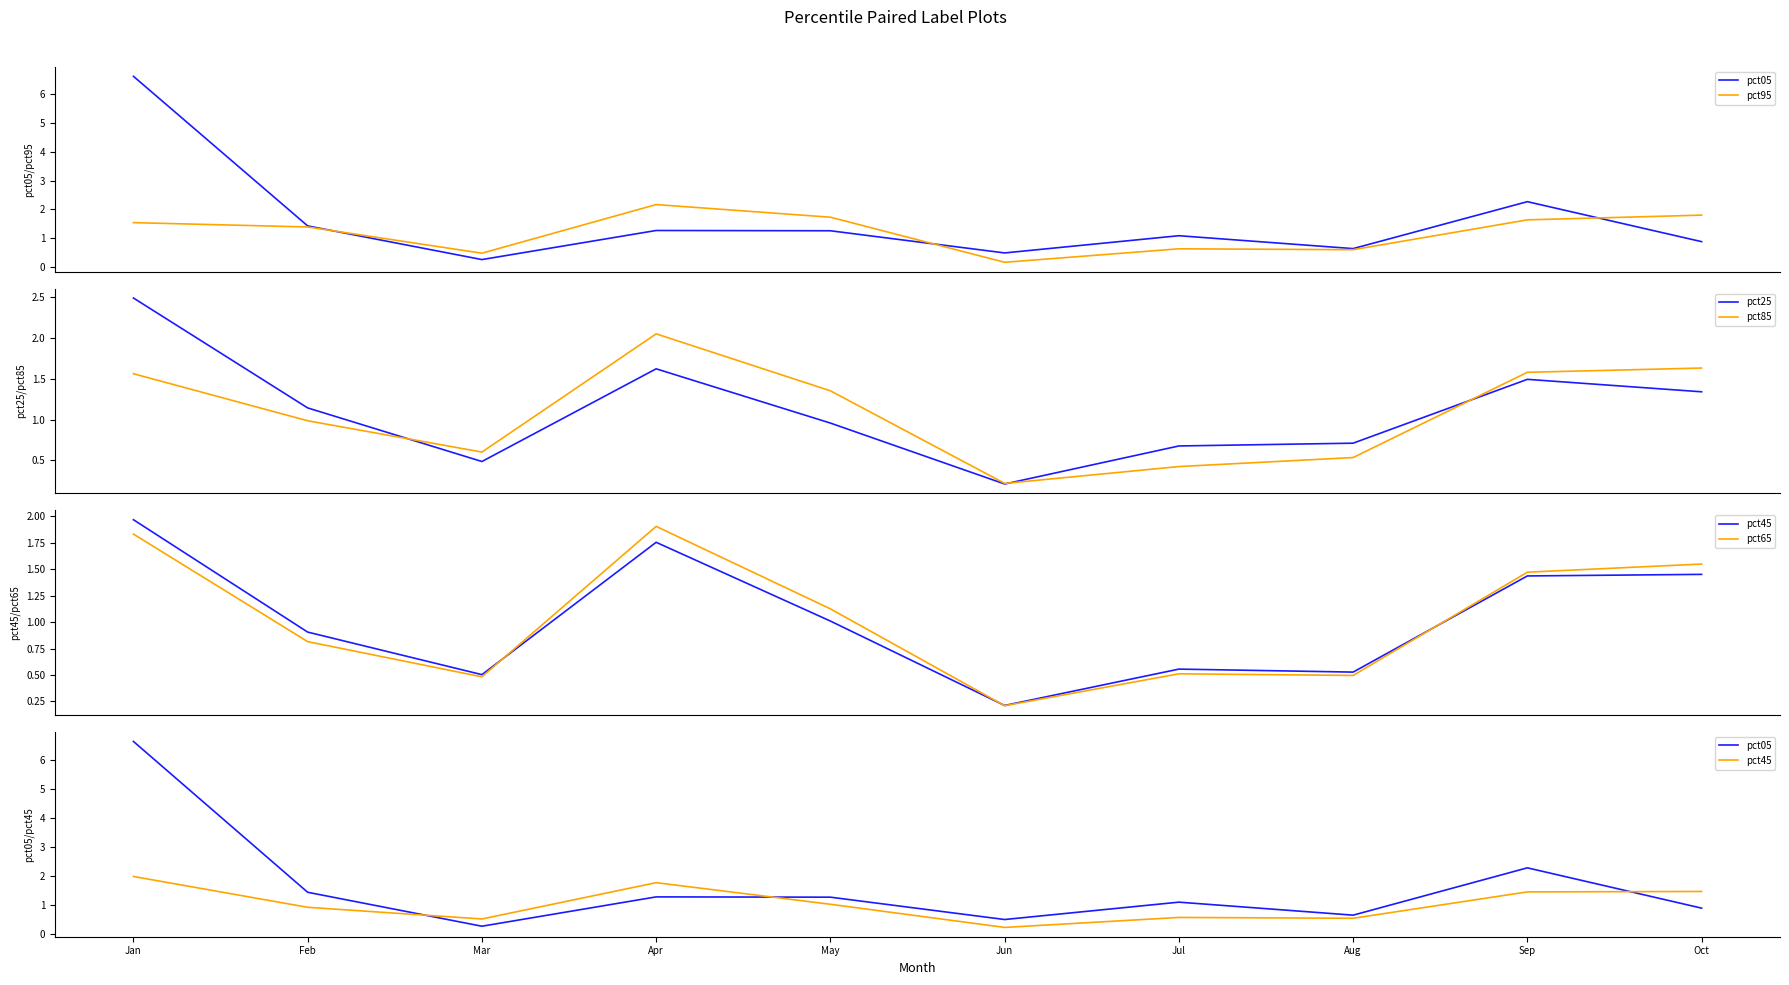

Reading right to left, list all the values displayed in this chart.

pct05: 0.9	2.3	0.6	1.1	0.5	1.3	1.3	0.3	1.4	6.6
pct95: 1.8	1.6	0.6	0.6	0.2	1.7	2.2	0.5	1.4	1.5
pct25: 1.3	1.5	0.7	0.7	0.2	1.0	1.6	0.5	1.1	2.5
pct85: 1.6	1.6	0.5	0.4	0.2	1.4	2.0	0.6	1.0	1.6
pct45: 1.5	1.4	0.5	0.6	0.2	1.0	1.8	0.5	0.9	2.0
pct65: 1.5	1.5	0.5	0.5	0.2	1.1	1.9	0.5	0.8	1.8